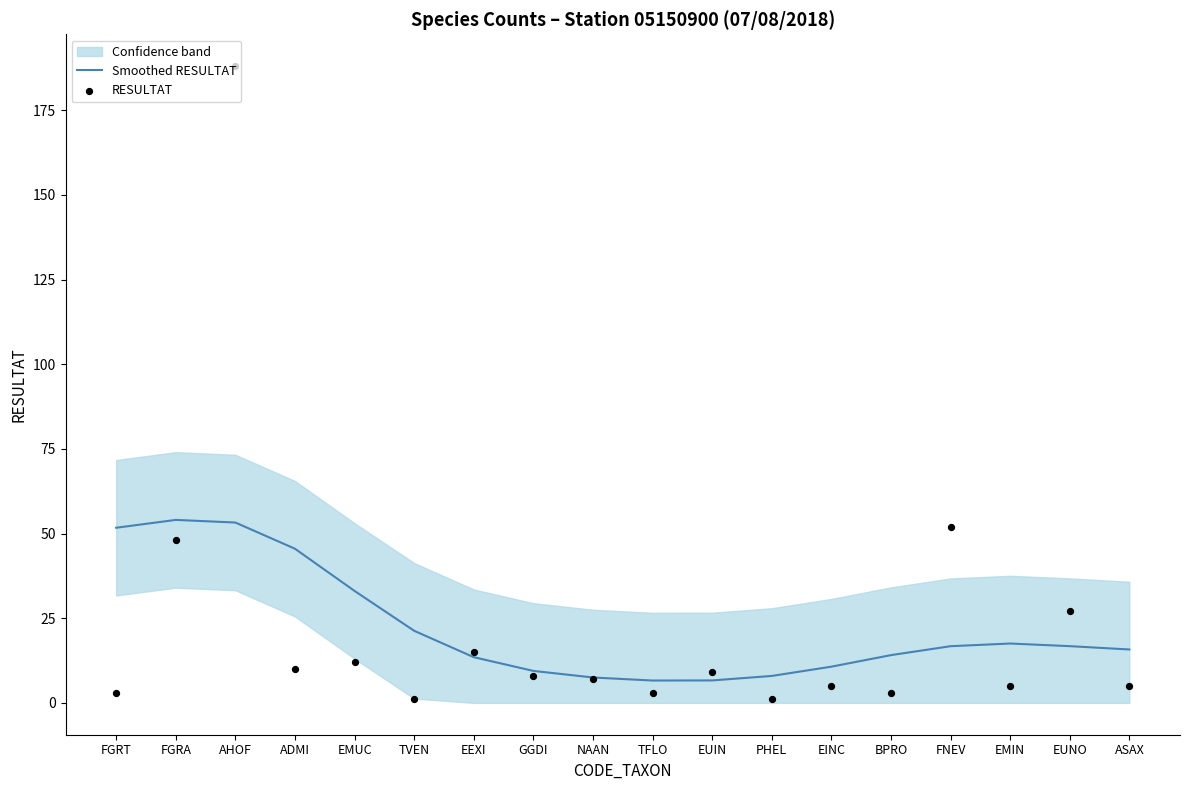

Which series has the largest total across all categories?

Smoothed RESULTAT